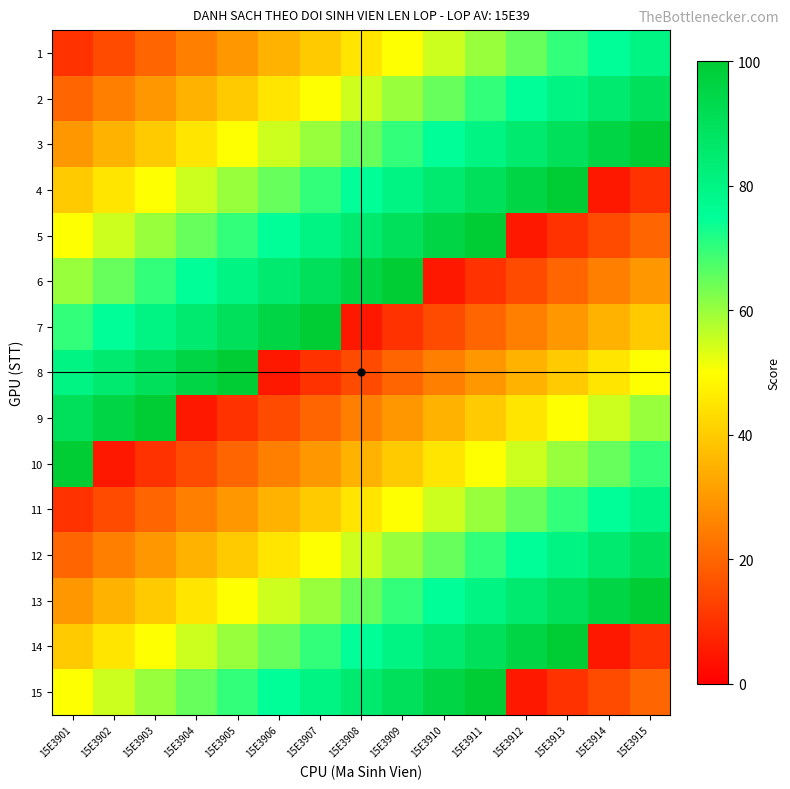

What is the spread (max minus min) of values at 15E3905?

90